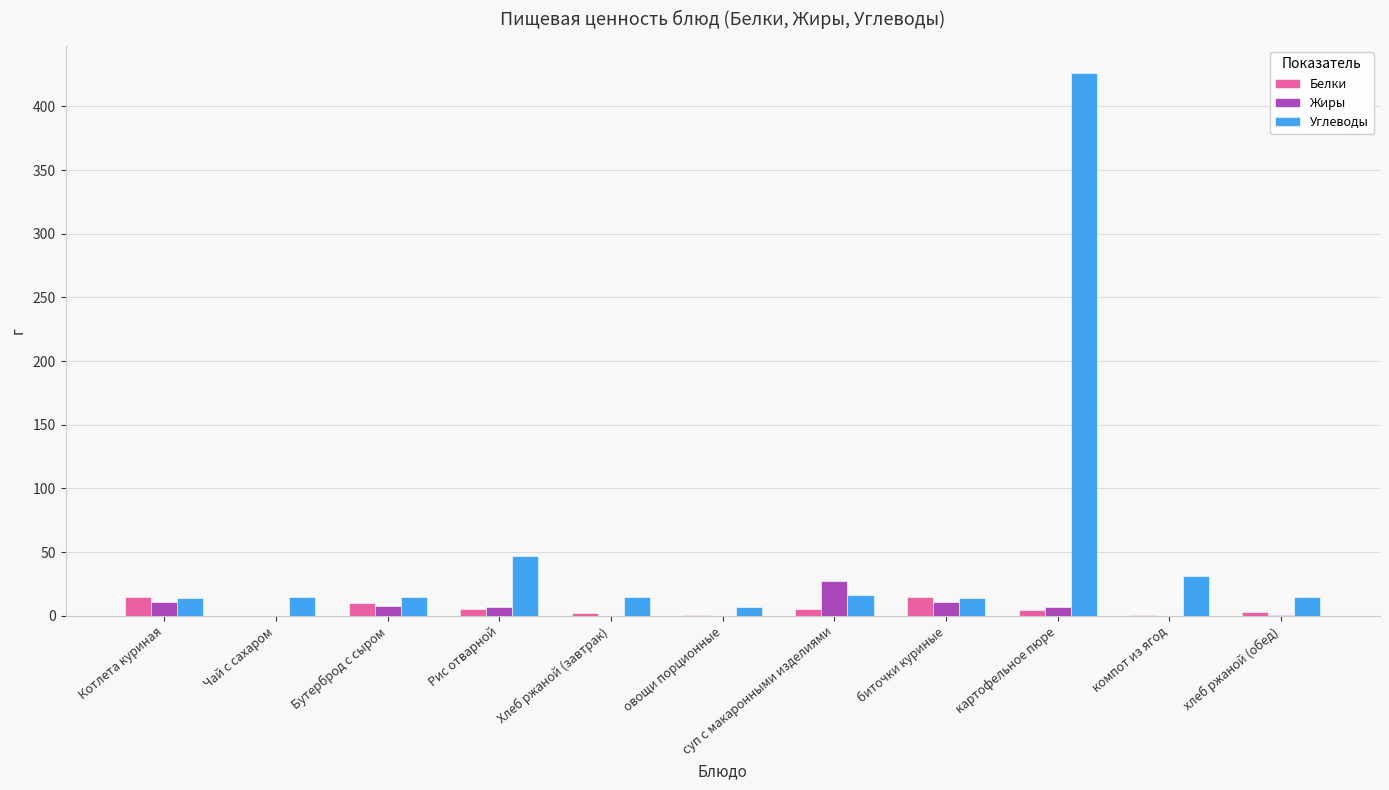

How many groups of bars are there?

11